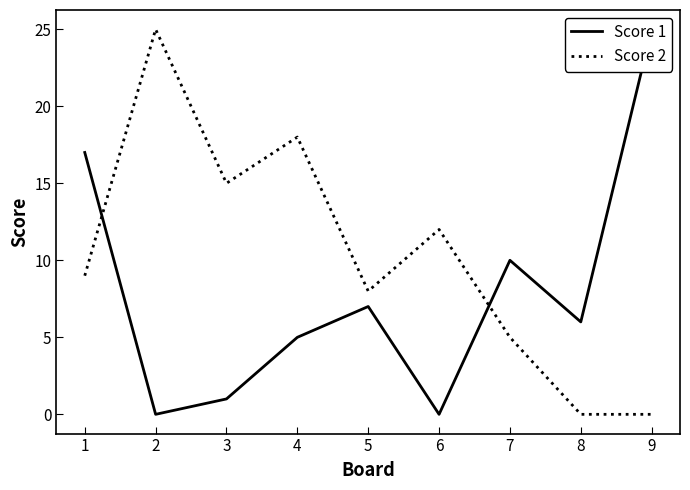

How many distinct data groups are displayed?

2